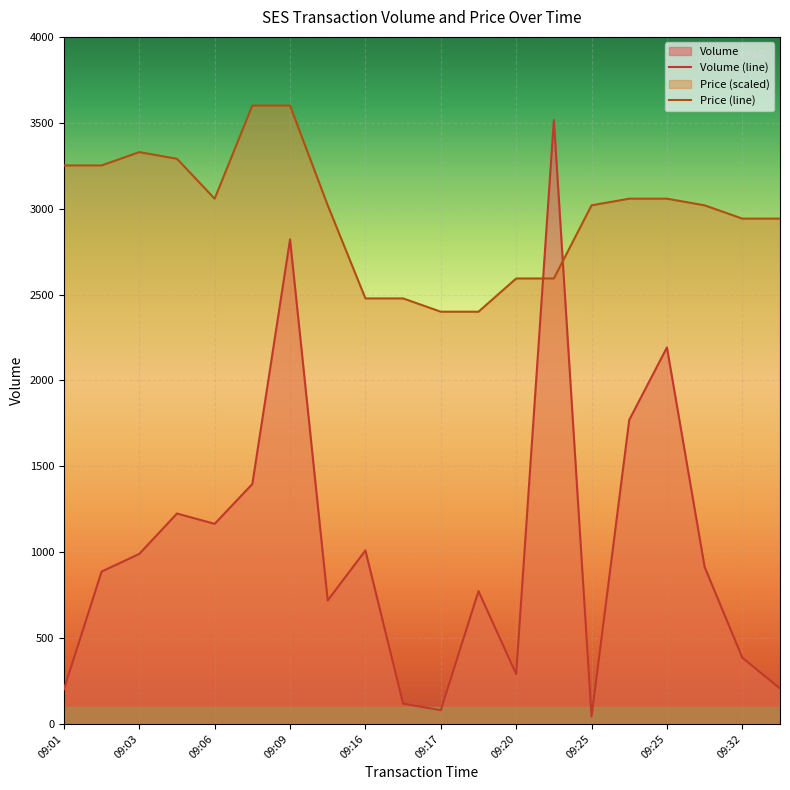

What is the average value of the Price (line) series?

2969.0